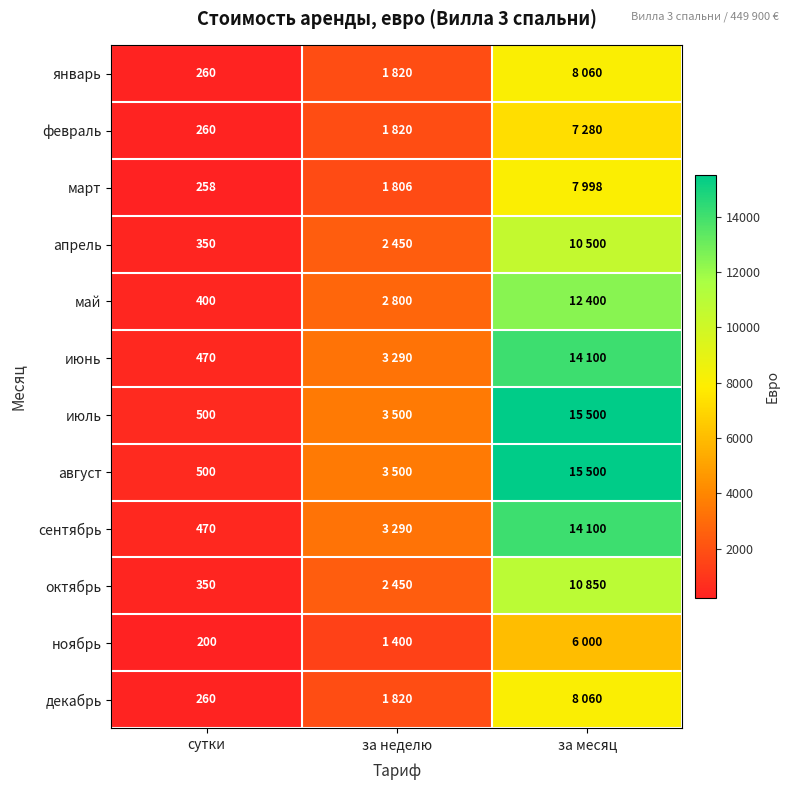

True or false: октябрь has a value of 521 at сутки.

False